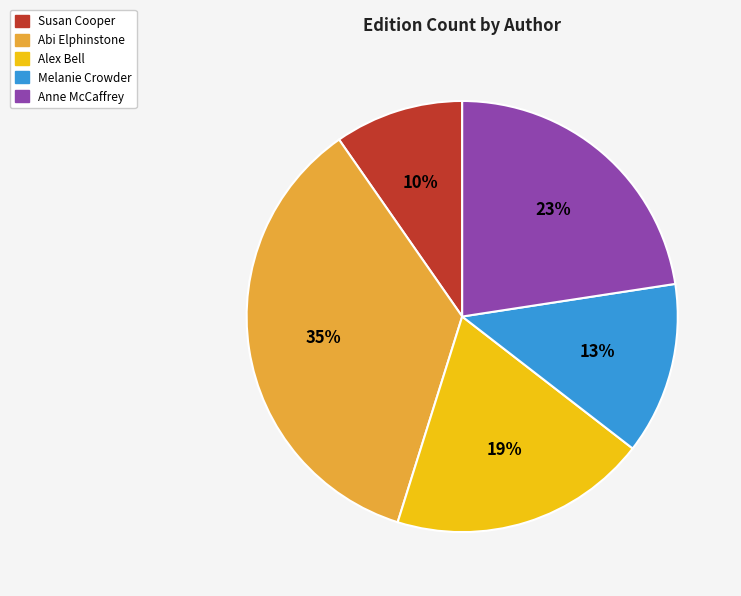

Which slice is the smallest?

Susan Cooper